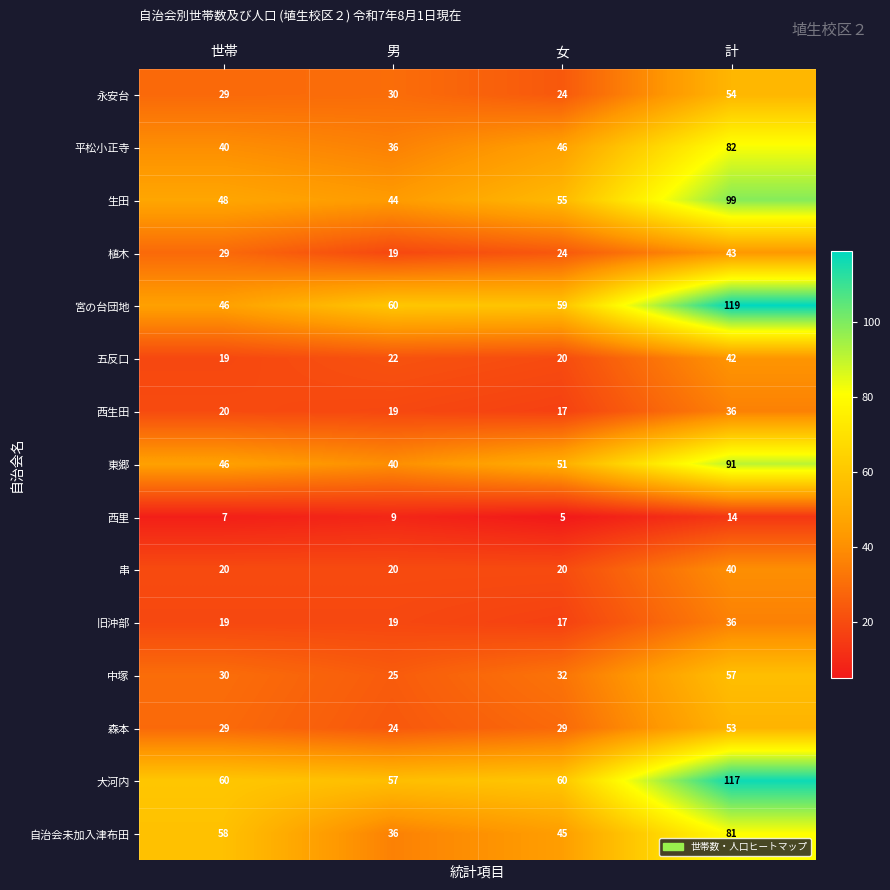

What is the greatest value displayed?

119